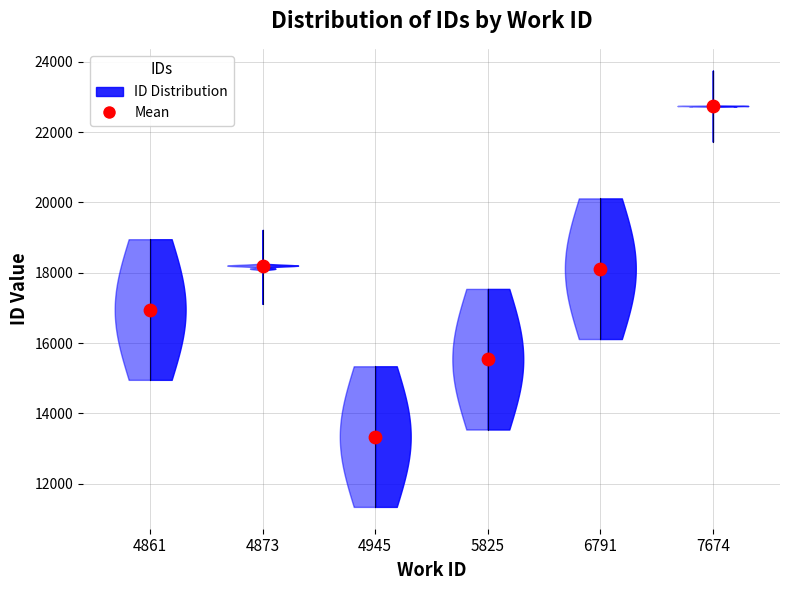

What is the change in value from 5825 to 7674?

+7208